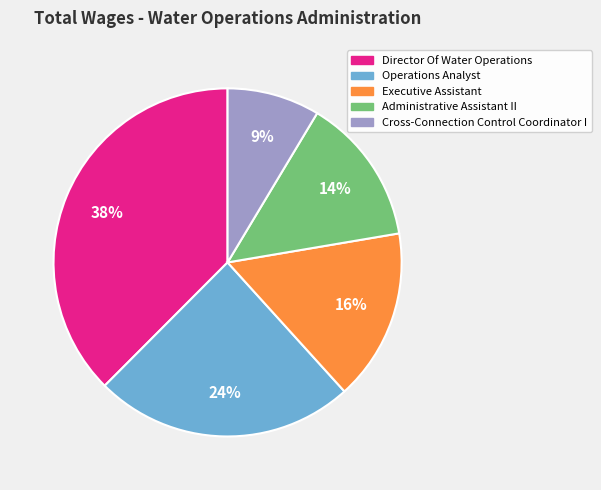

The Operations Analyst slice represents 30% of the pie. True or false?

False